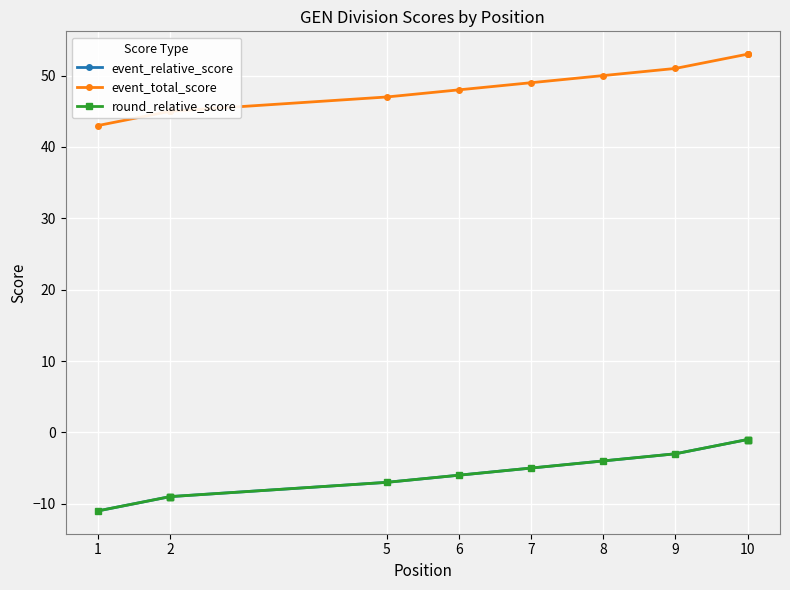

At 1, list the series in order from largest to smallest.

event_total_score, event_relative_score, round_relative_score